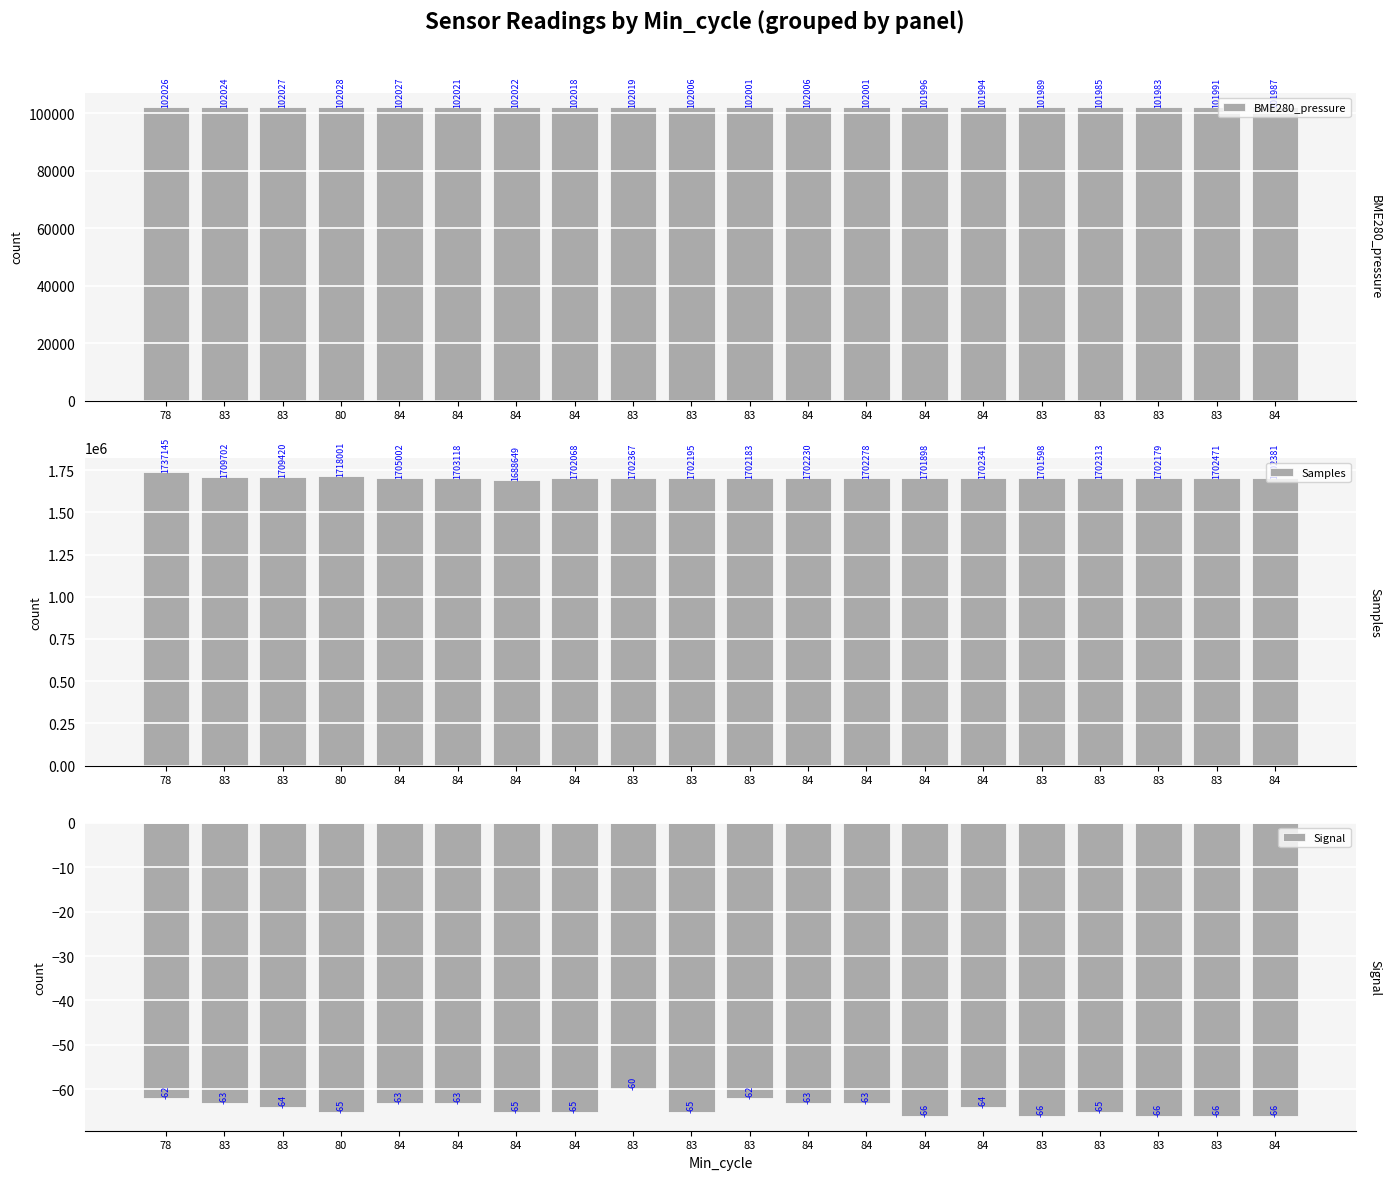

Is the value of Samples at 83 greater than the value of Signal at 84?

Yes